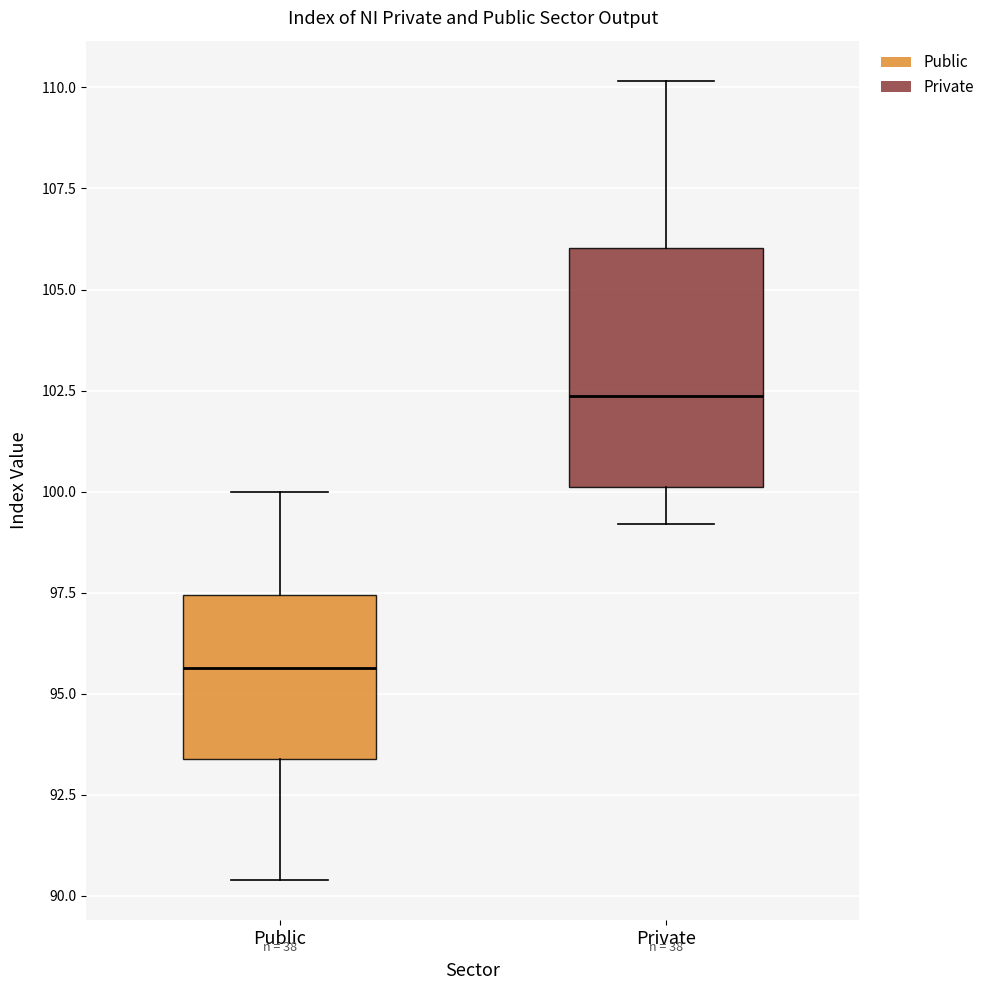

Comparing the boxes themselves (not the whiskers), which one is the tallest?

Private